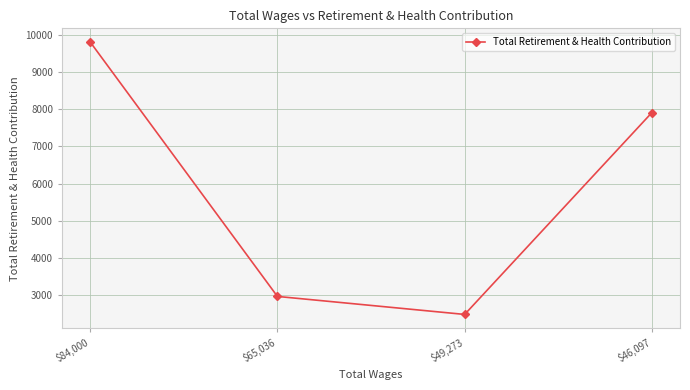

Reading left to right, list all the values displayed in this chart.

9800	2972	2489	7905